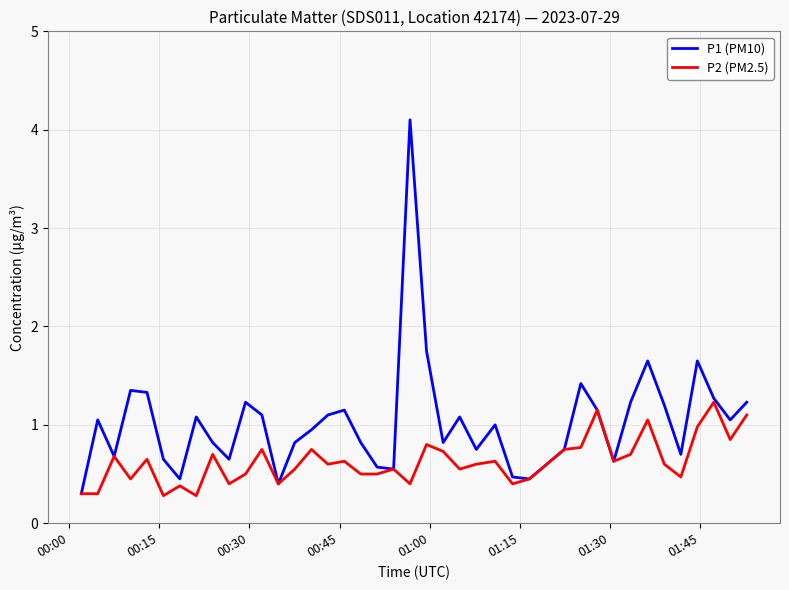

Rank the series by their average value, from highest to lowest.

P1 (PM10), P2 (PM2.5)